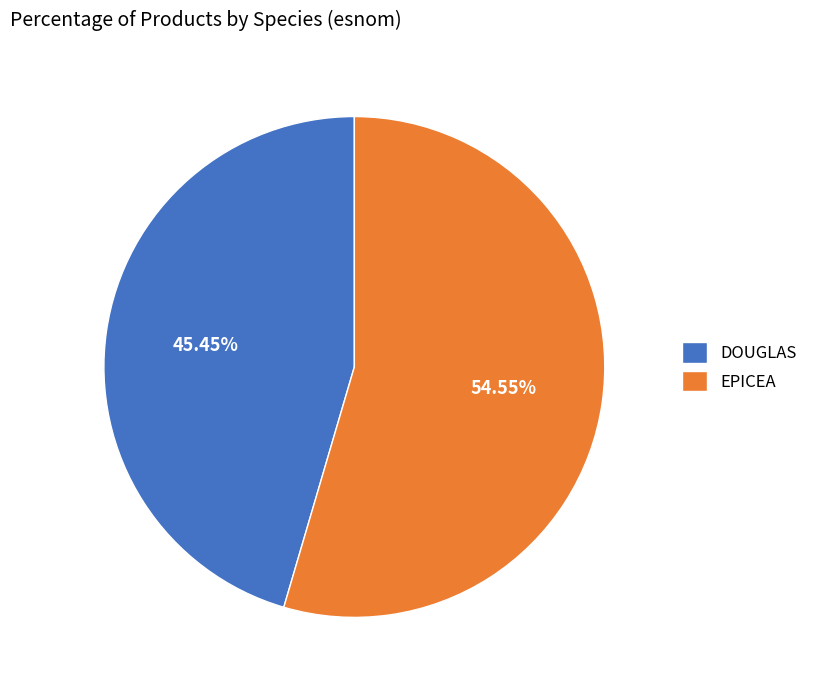

To the nearest percent, what is the difference between the EPICEA and DOUGLAS slice percentages?

9%